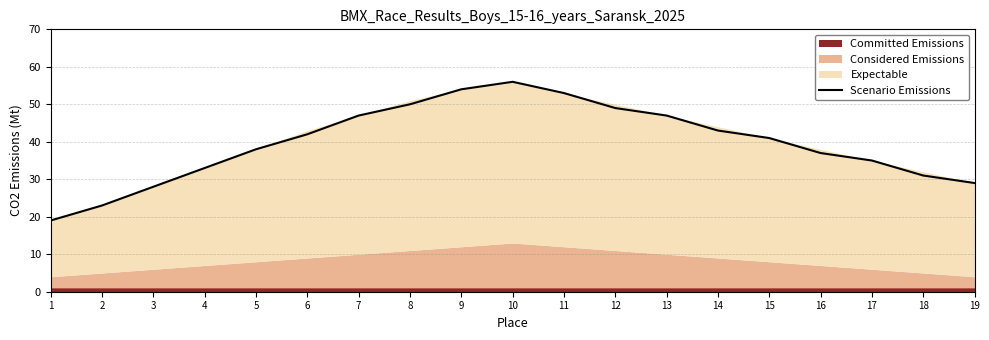

Read the value at 17, to the nearest 10.

40